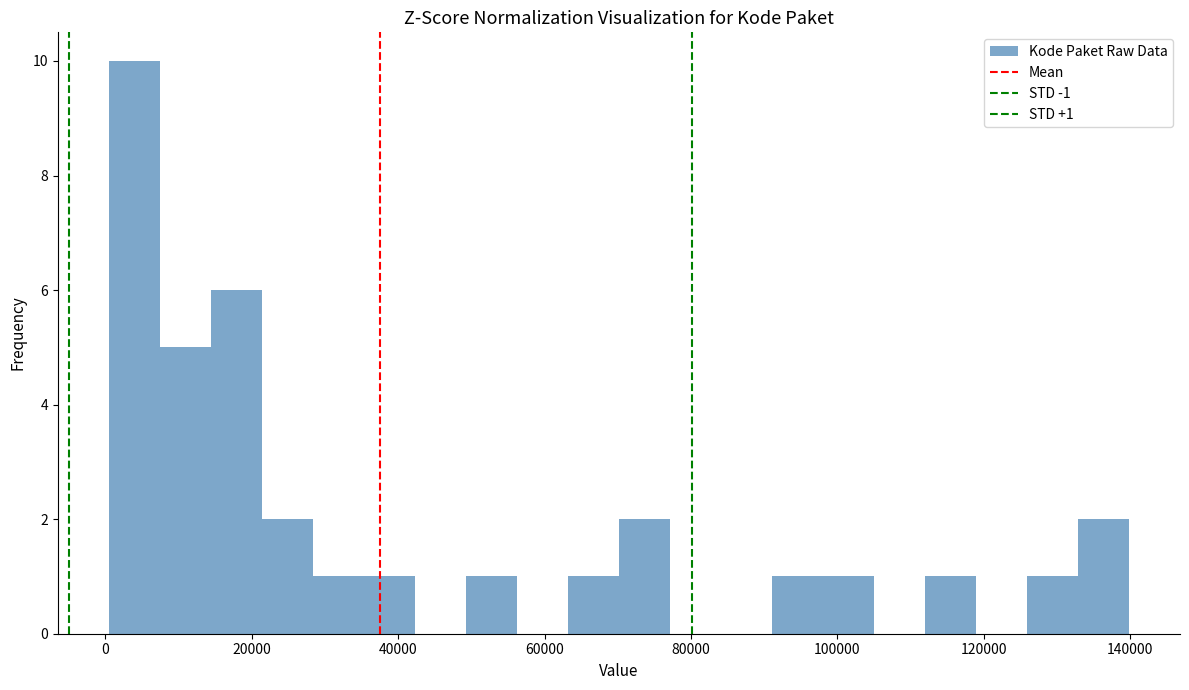

Around what value on the x-axis is the tallest bar? Give the approximate position of its centre, as read against the axis.

4000